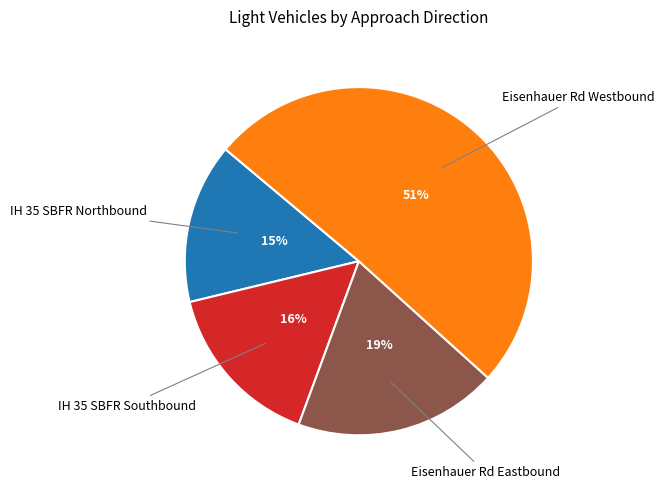

Rank the categories by value from lowest to highest.

IH 35 SBFR Northbound, IH 35 SBFR Southbound, Eisenhauer Rd Eastbound, Eisenhauer Rd Westbound